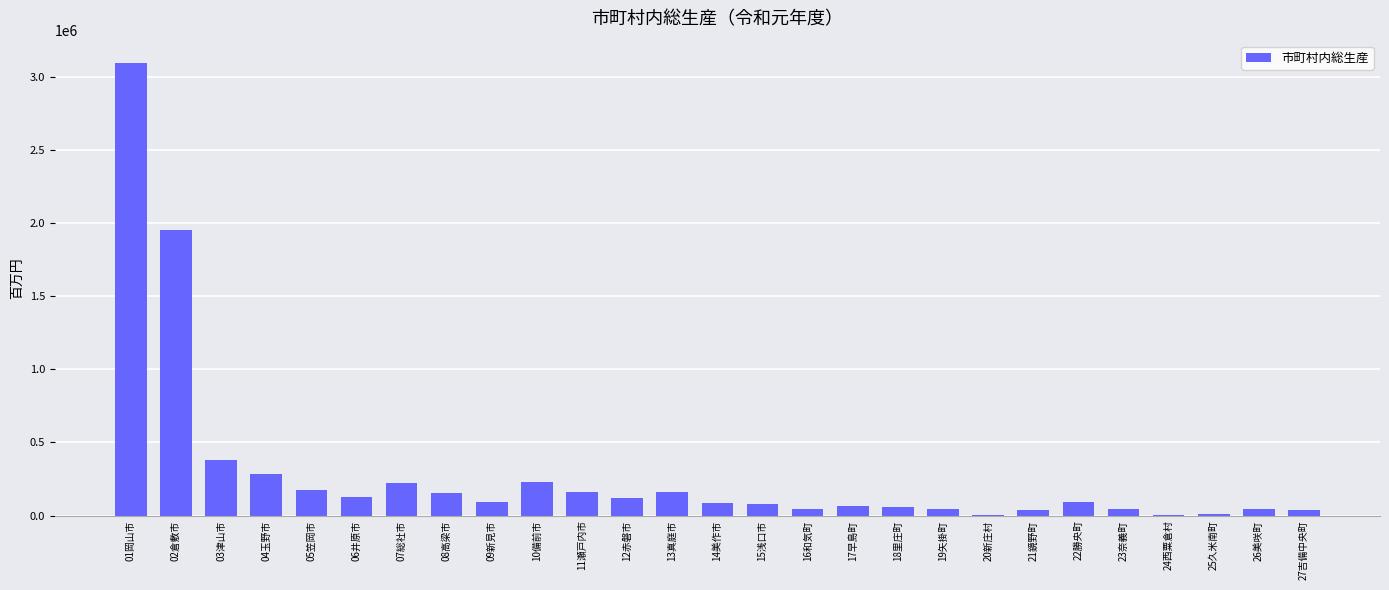

At which label is the value closest to 1546574?

02倉敷市